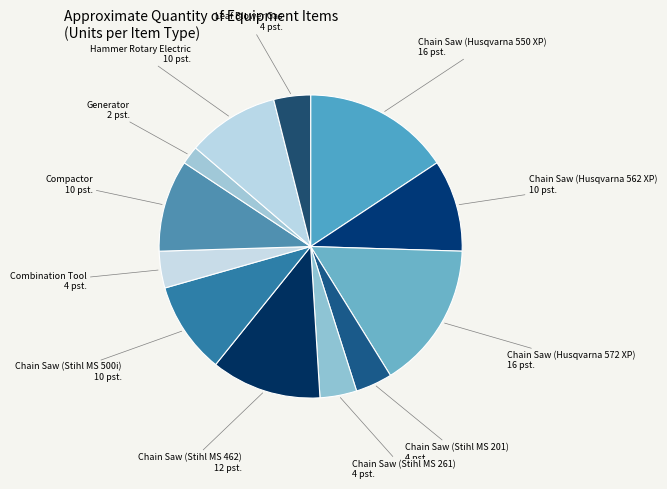

True or false: Chain Saw (Stihl MS 462) accounts for 25% of the total.

False